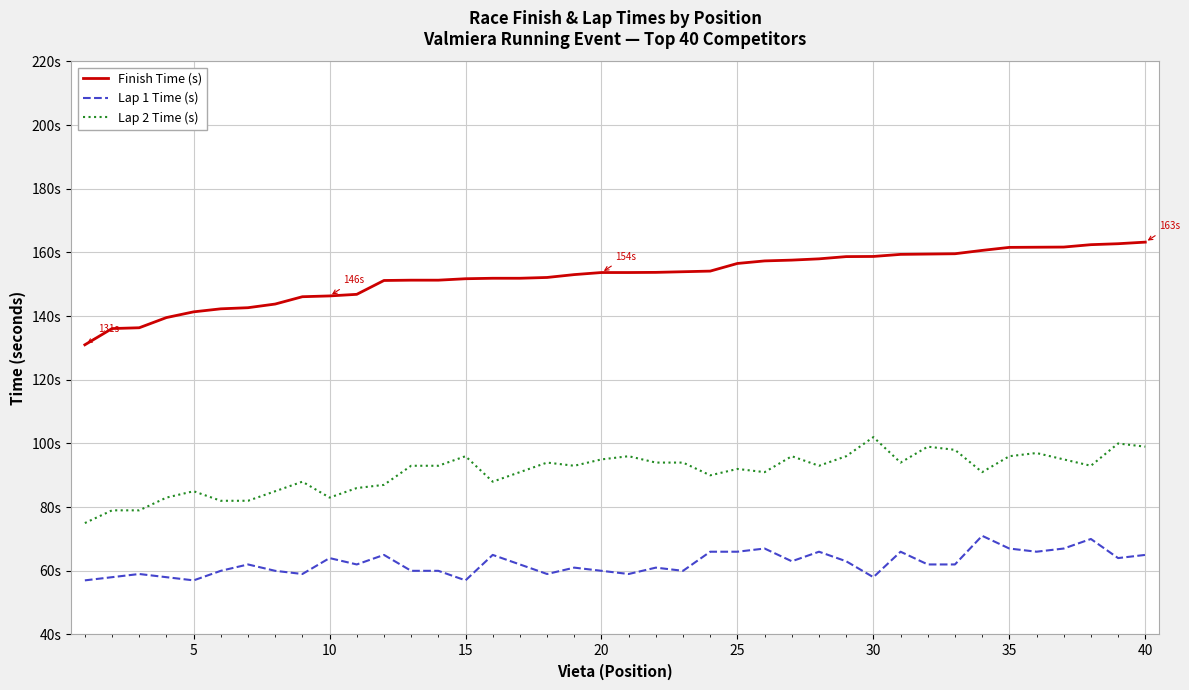

True or false: Lap 1 Time (s) and Finish Time (s) intersect in this chart.

False